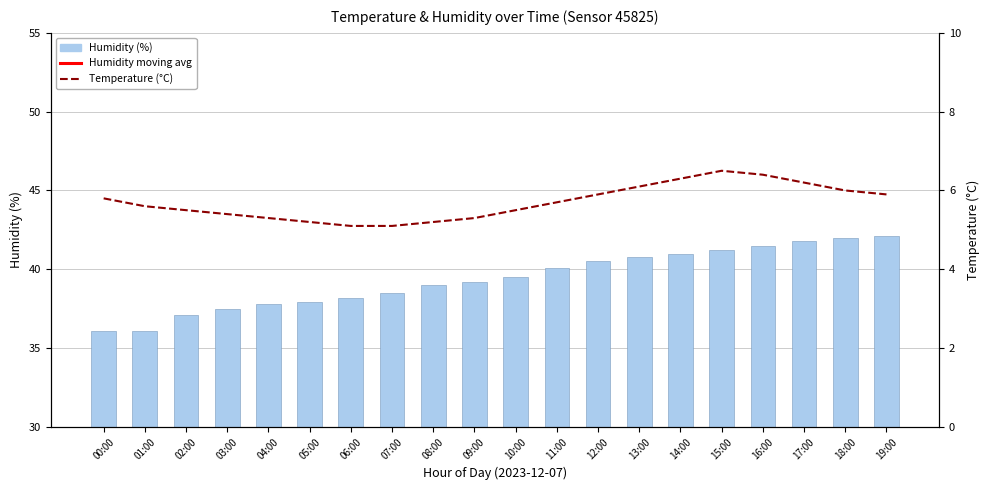

What is the average value of the Temperature (°C) series?

5.7